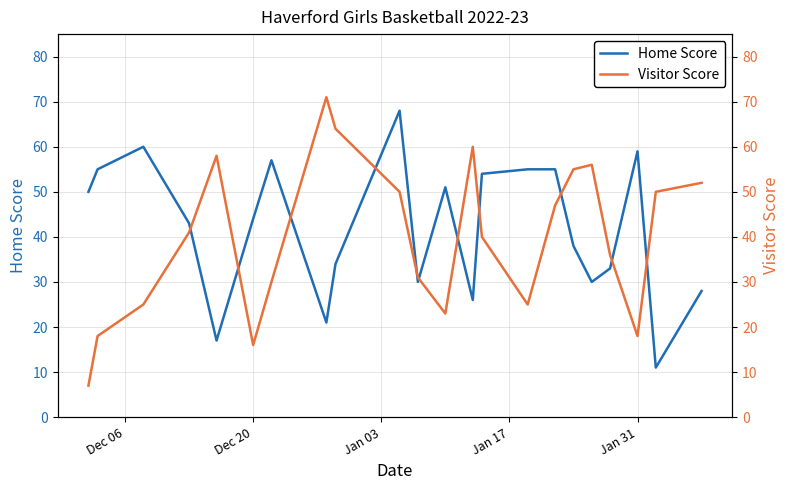

What is the highest value of the Home Score series?

68